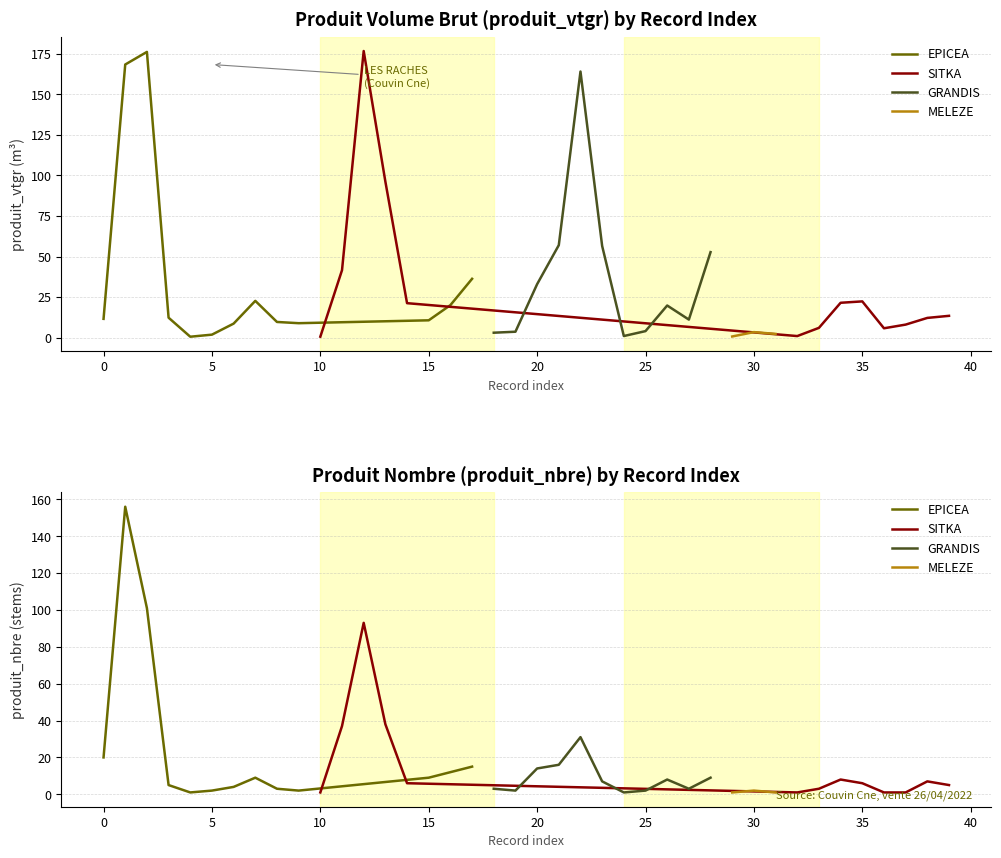

Reading left to right, extract all data points from this chart.

produit_vtgr: 11.6	168.3	176.1	12.3	0.6	1.9	8.7	22.7	9.7	8.9	0.6	41.6	176.6	96.2	21.3	10.7	20.1	36.3	3.1	3.7	33.0	57.0	164.0	56.5	1.0	4.1	19.8	11.2	52.7	0.8	3.5	2.3	1.0	6.1	21.5	22.4	5.8	8.1	12.2	13.5
produit_nbre: 20.0	156.0	101.0	5.0	1.0	2.0	4.0	9.0	3.0	2.0	1.0	37.0	93.0	38.0	6.0	9.0	12.0	15.0	3.0	2.0	14.0	16.0	31.0	7.0	1.0	2.0	8.0	3.0	9.0	1.0	2.0	1.0	1.0	3.0	8.0	6.0	1.0	1.0	7.0	5.0